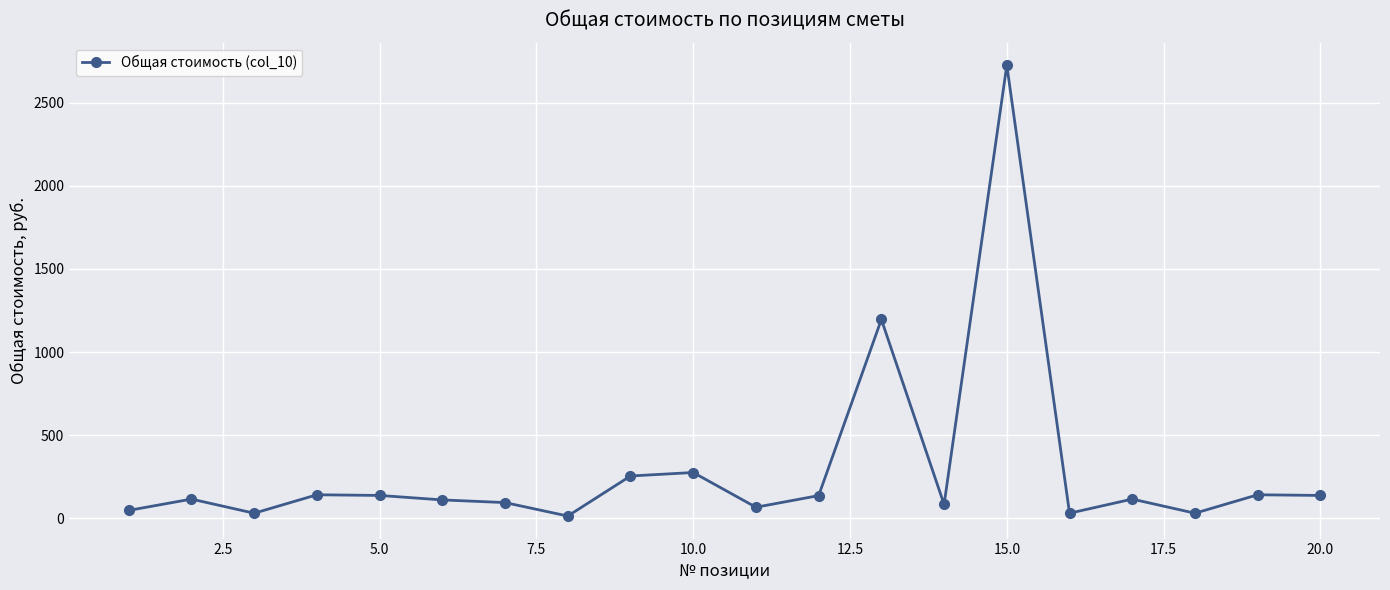

What is the difference between the second highest and minimum values?

1183